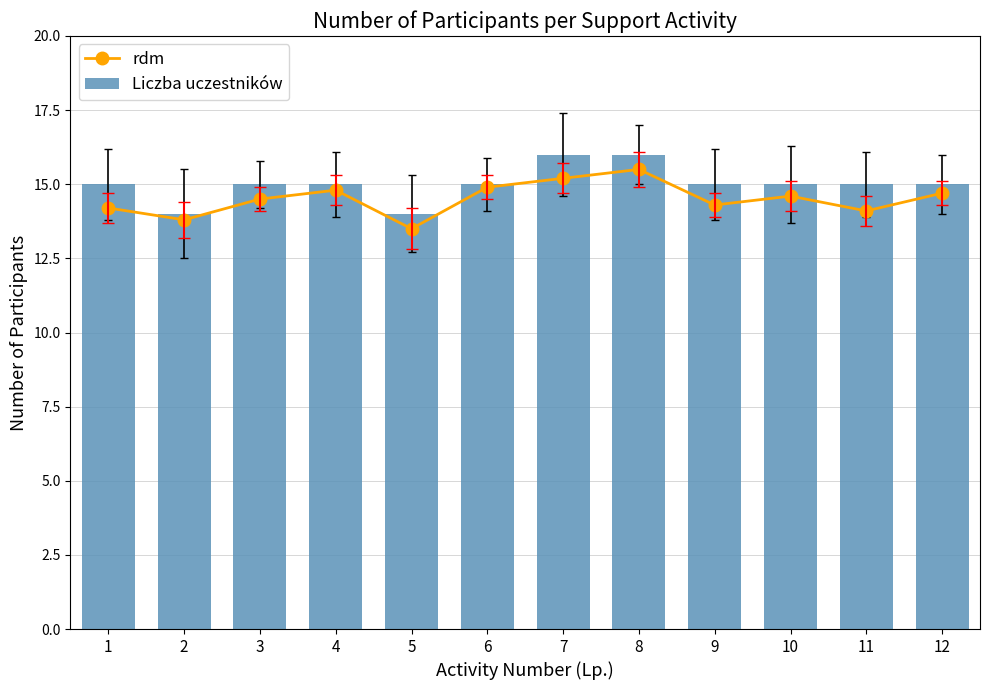

What is the total value across all series at 10?

29.6